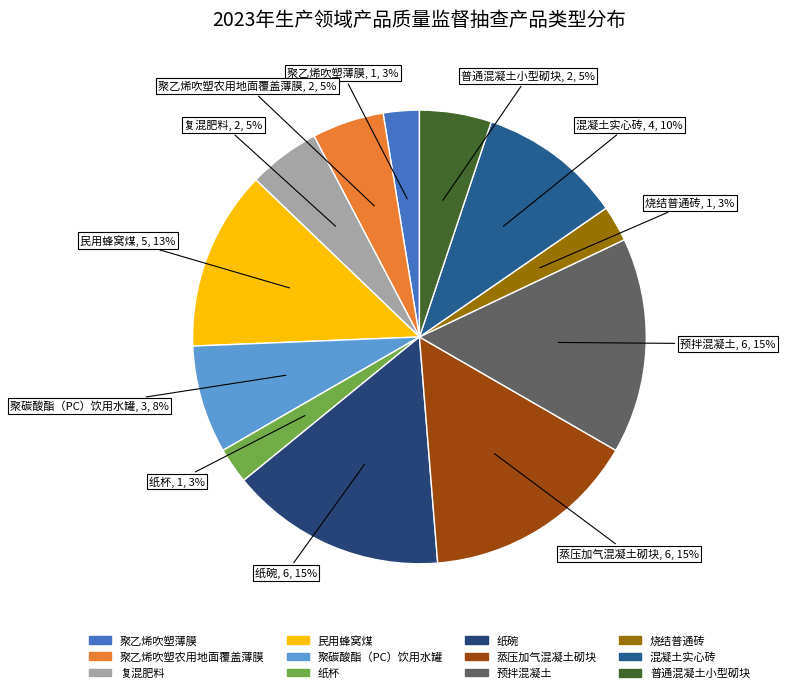

Is there a majority slice in this chart?

No